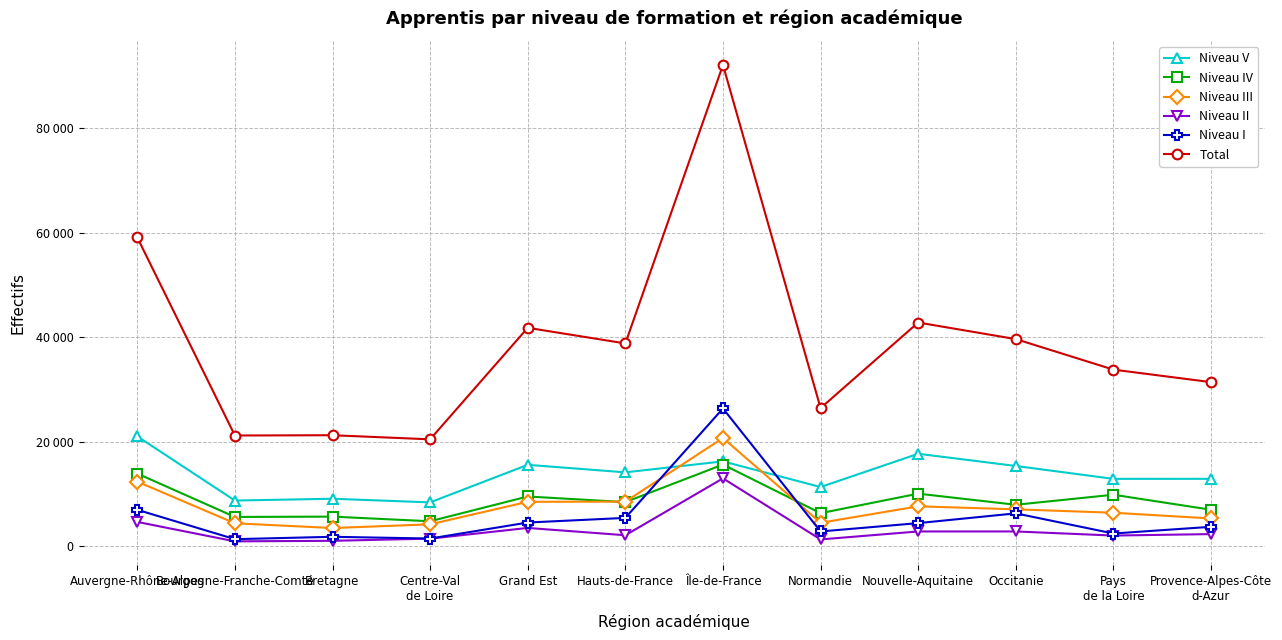

What position from the left is Bourgogne-Franche-Comté?

2